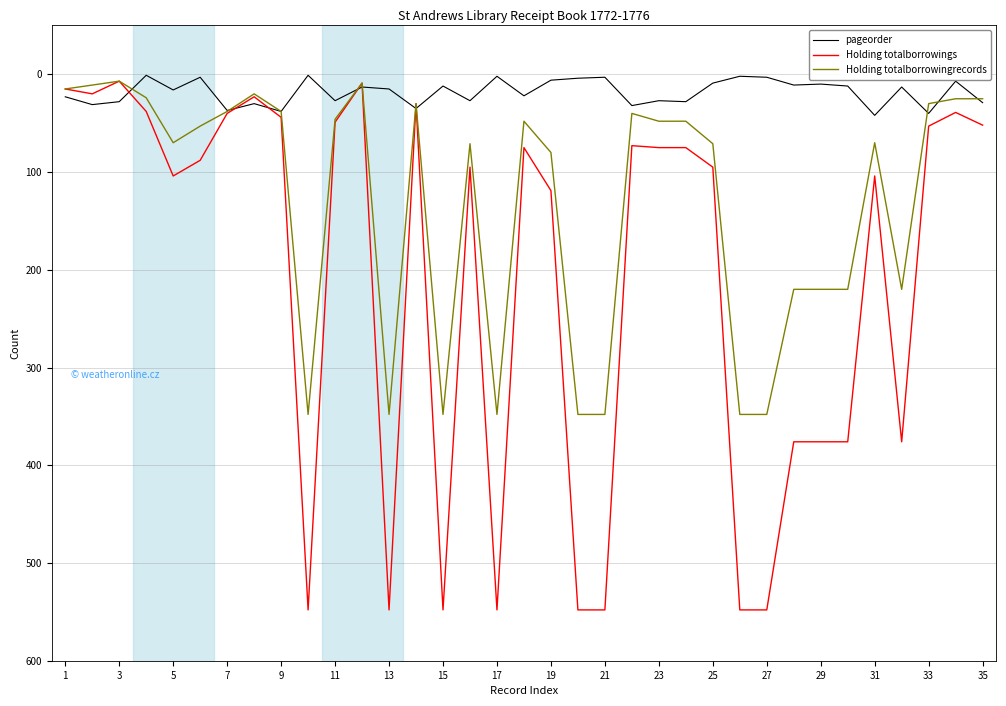

What is the maximum value for pageorder?

42